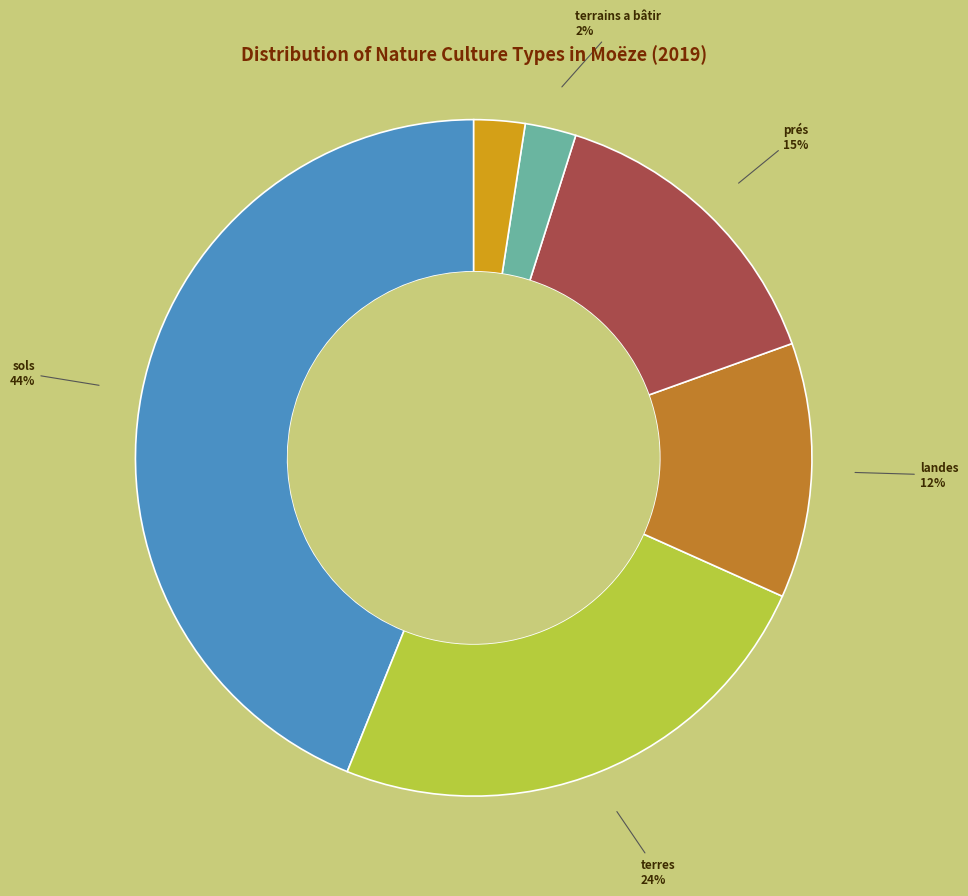

To the nearest percent, what is the average slice percentage?

17%